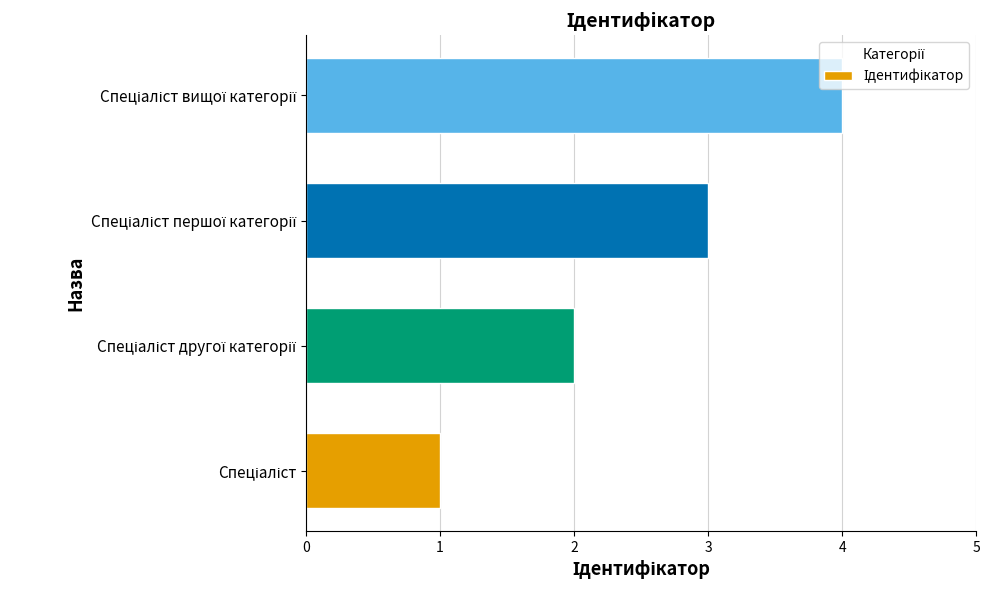

What is the maximum value shown in the chart?

4